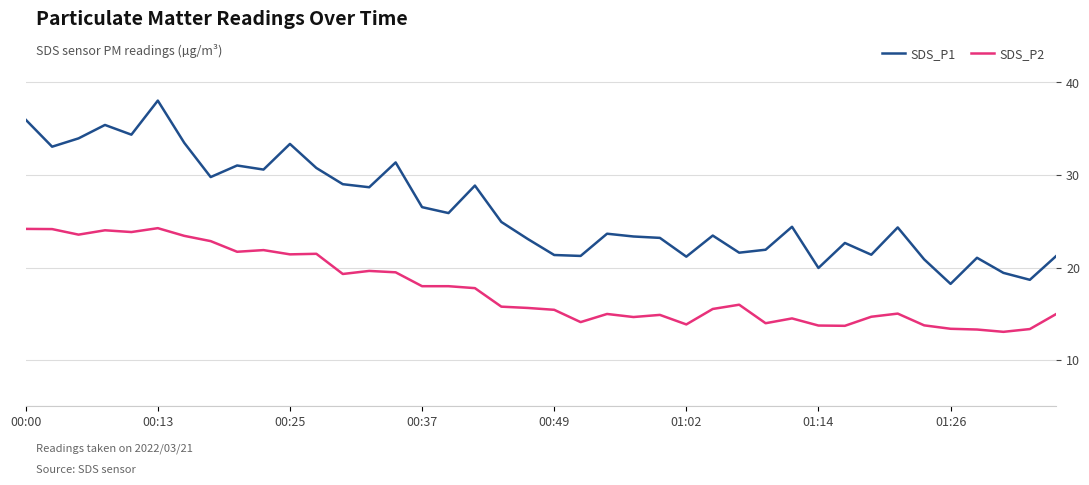

Which series has the largest total across all categories?

SDS_P1